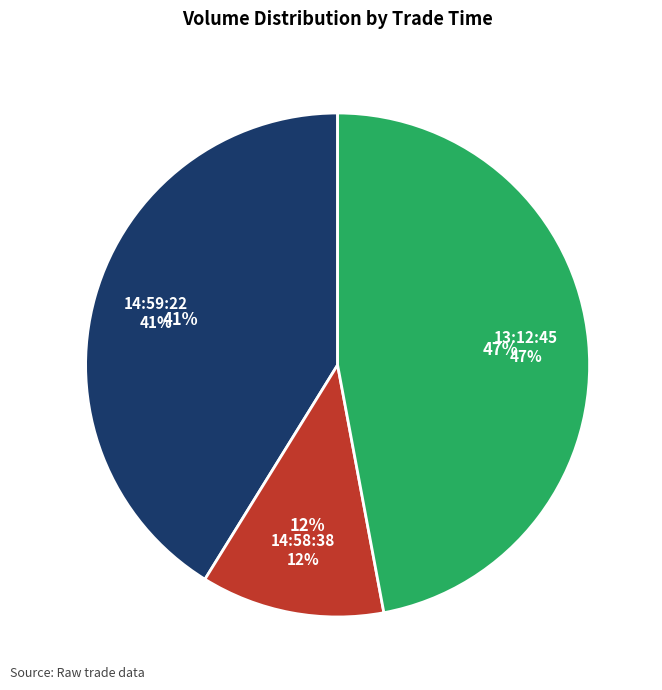

Count the number of slices in the pie.

3